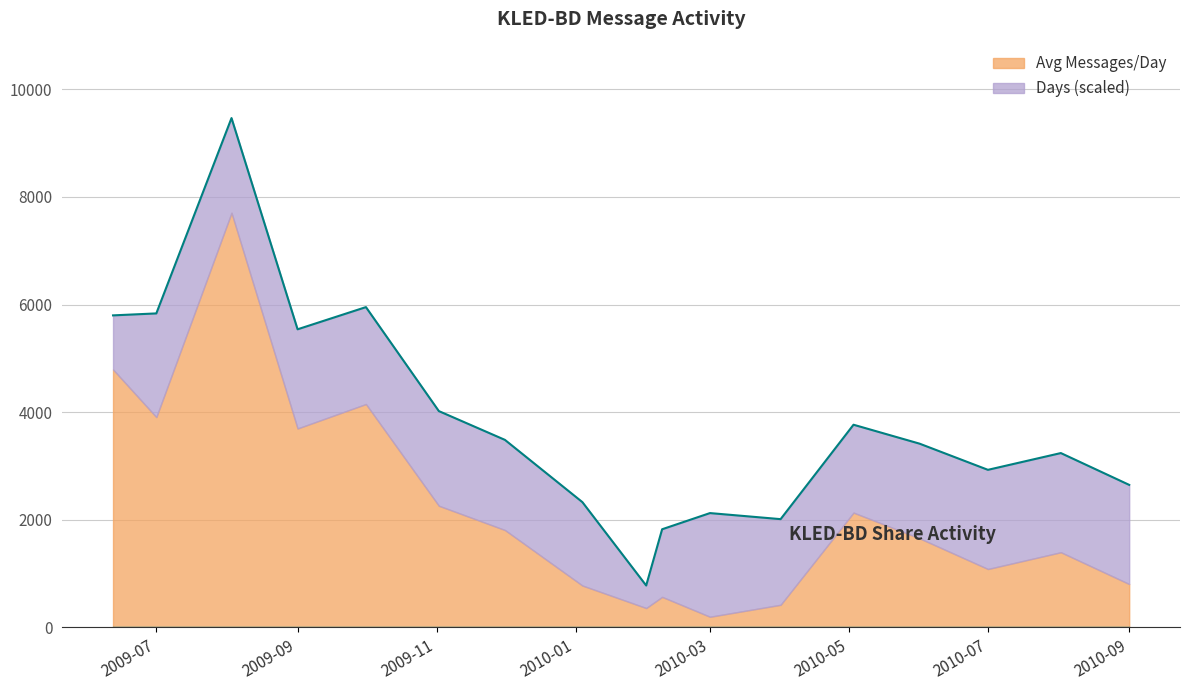

Does the chart display data point markers on the line(s)?

No